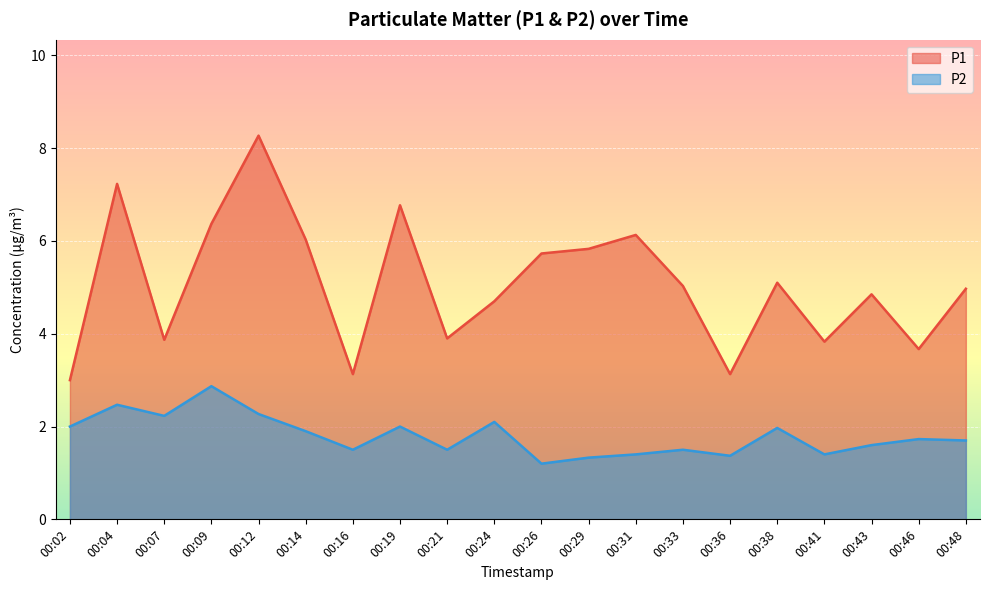

What value does the P1 series have at 00:33?

5.0